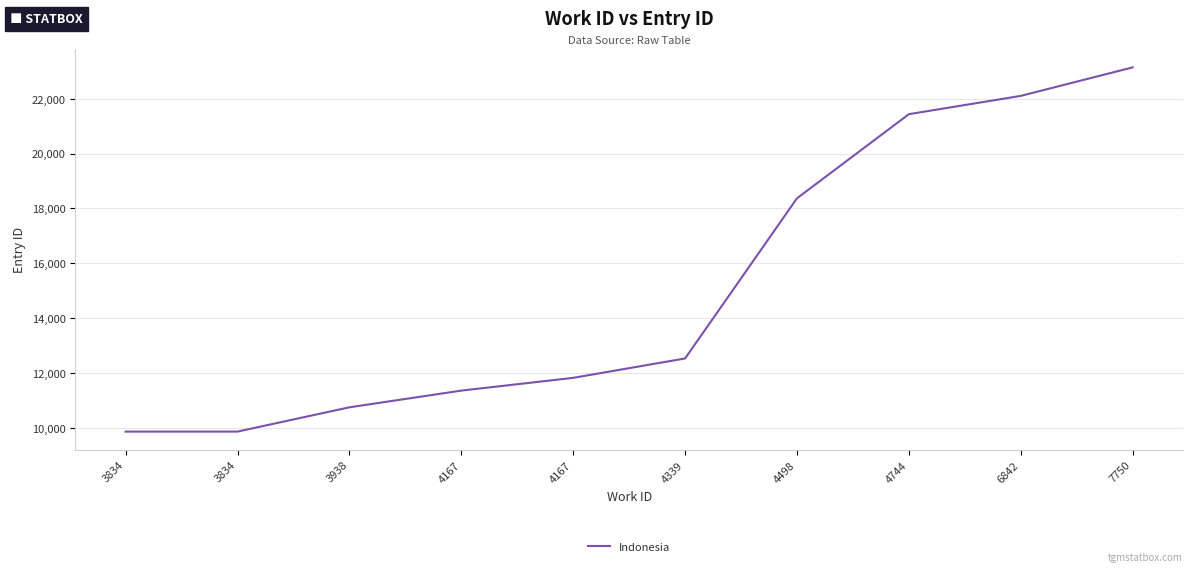

What is the difference between the maximum and minimum values?

13280